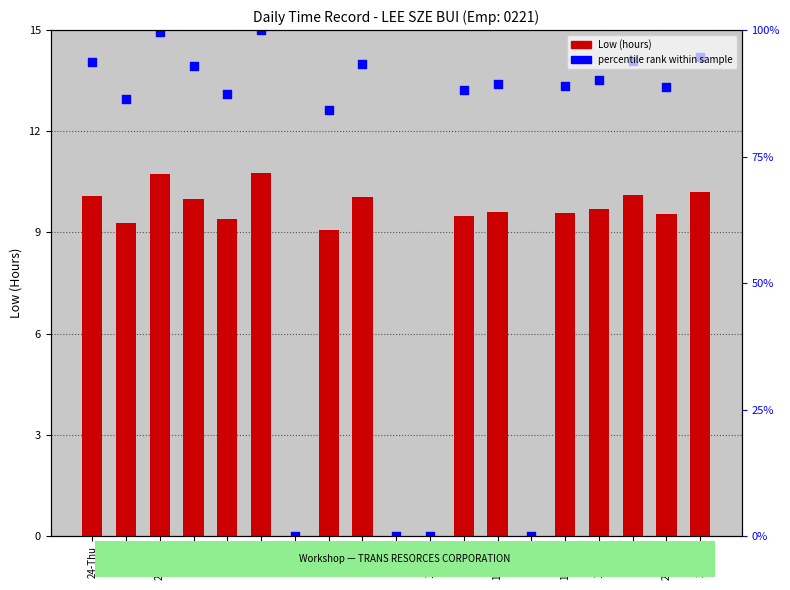

Is the value of Low (hours) at 2-Wed greater than the value of percentile rank within sample at 21-Mon?

No